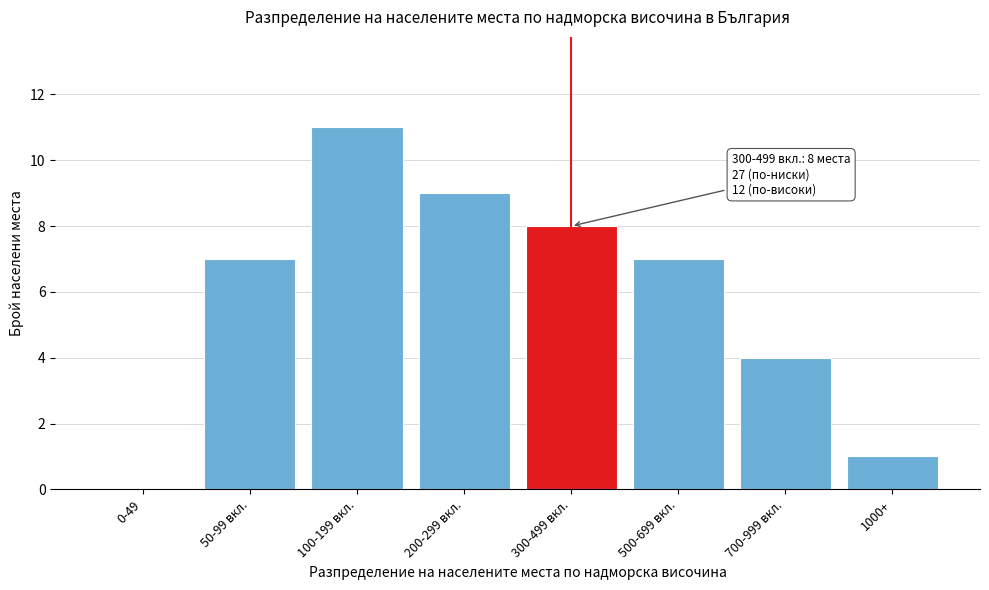

Reading right to left, extract all data points from this chart.

1000+=1	700-999 вкл.=4	500-699 вкл.=7	300-499 вкл.=8	200-299 вкл.=9	100-199 вкл.=11	50-99 вкл.=7	0-49=0